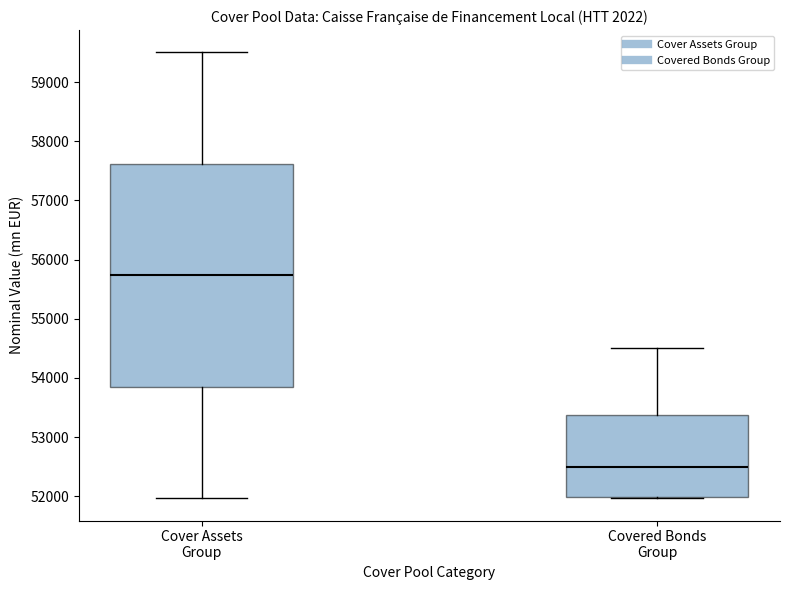

Reading left to right, read every box against the y-axis: the position of its median line, the range the box covers, and the ends of its whiskers. The values are not printed on the chart, so give them approximately, as read against the axis.

Cover Assets Group: median 55700, box 53800 to 57600, whiskers 52000 to 59500
Covered Bonds Group: median 52500, box 52000 to 53400, whiskers 52000 to 54500